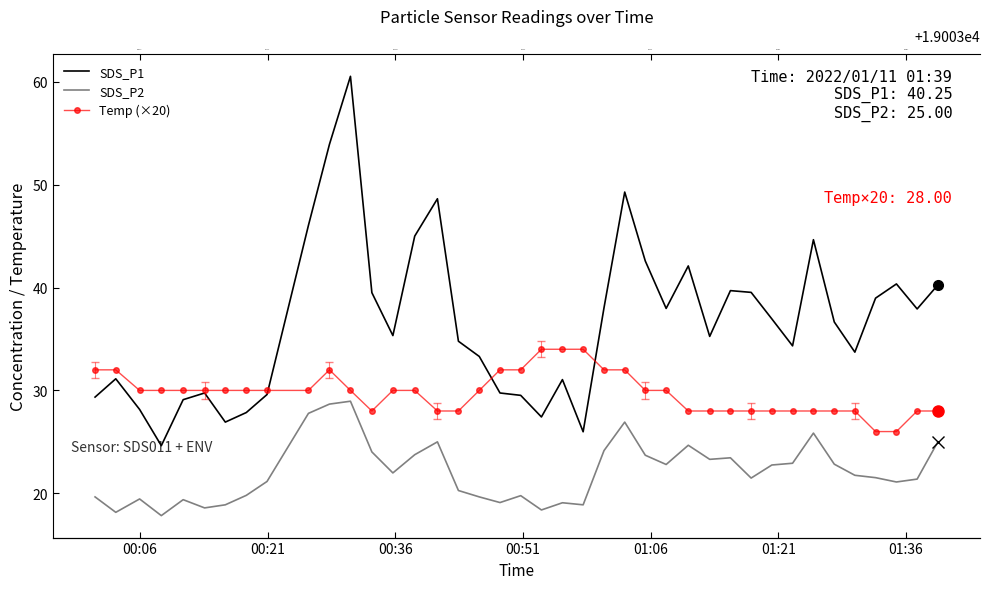

The Temp (×20) series shows 40.4 at 01:06. True or false?

False